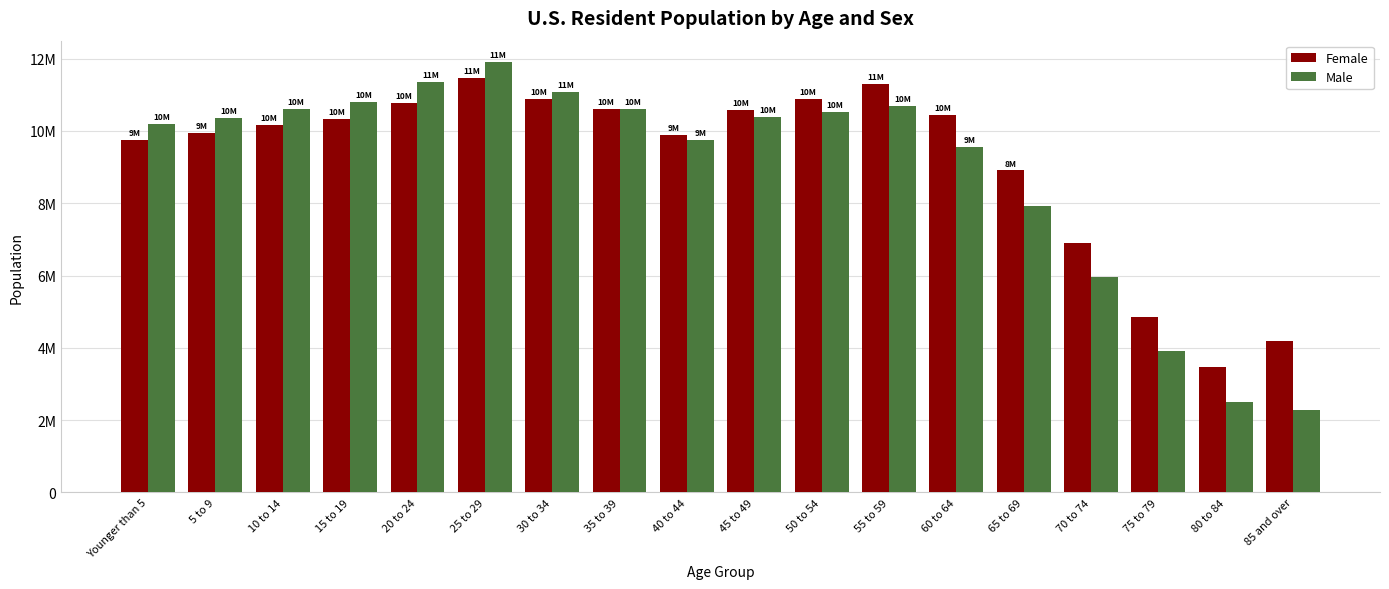

Reading left to right, transcribe all the data shown in this chart.

Female: 9742892	9936097	10173382	10331169	10769493	11468230	10883081	10616012	9890258	10587683	10880912	11307436	10430419	8906513	6899793	4842445	3456231	4189013
Male: 10195968	10368141	10605072	10800491	11349142	11902230	11089131	10615985	9753115	10386175	10520182	10700520	9557283	7929868	5947272	3898816	2509059	2279669